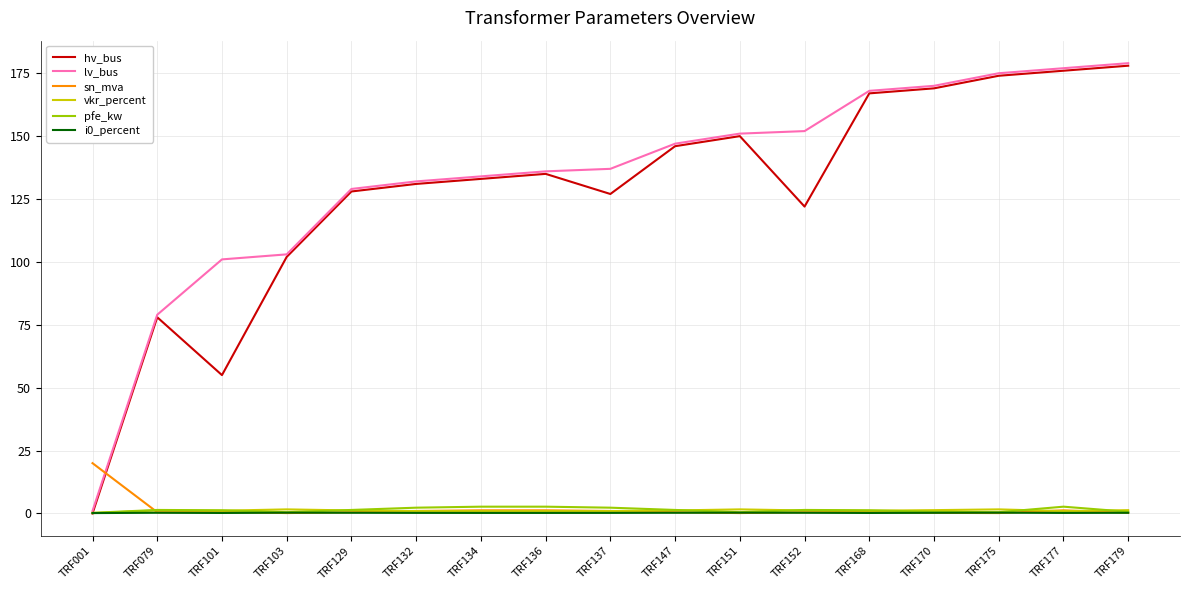

Where is hv_bus nearest to the value 89?

TRF079